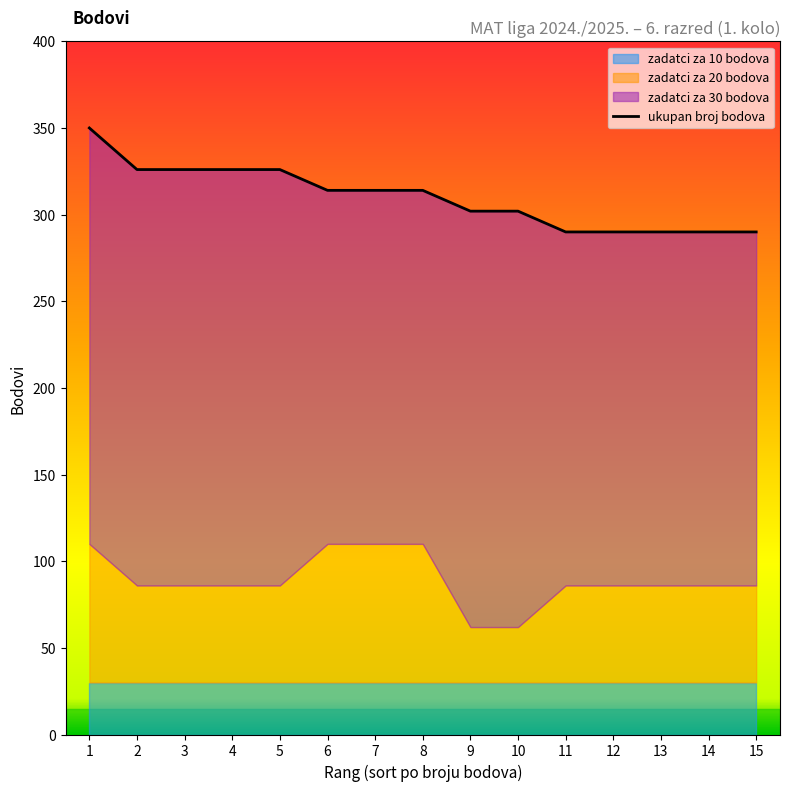

What is the average value?

310